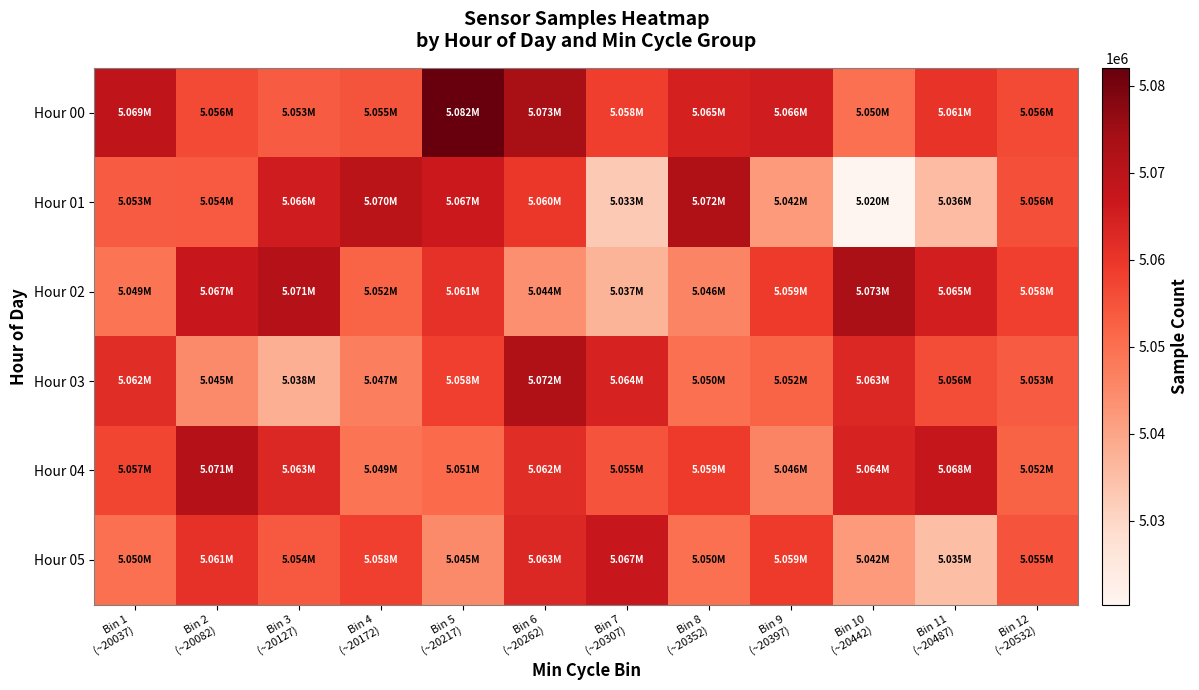

At Bin 11 (~20487), list the series in order from largest to smallest.

Hour 04, Hour 02, Hour 00, Hour 03, Hour 01, Hour 05